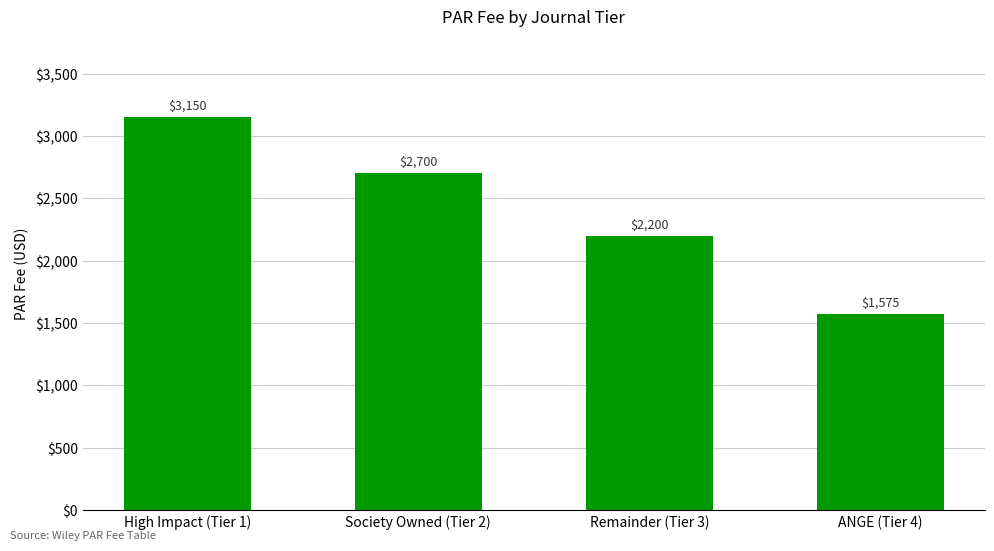

At which category does the chart reach its peak across all series?

High Impact (Tier 1)